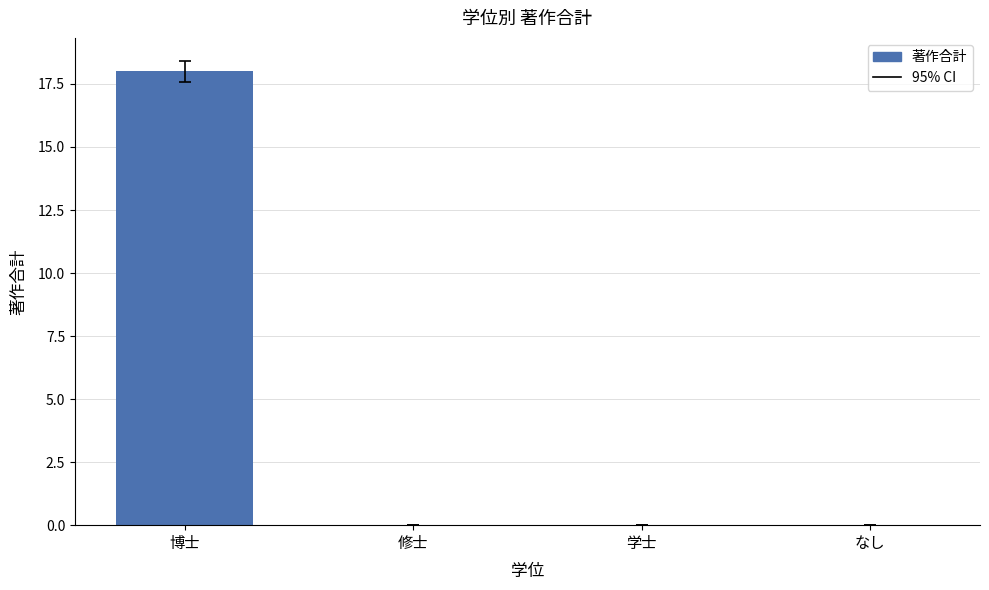

Reading left to right, what are all the values shown in this chart?

18	0	0	0